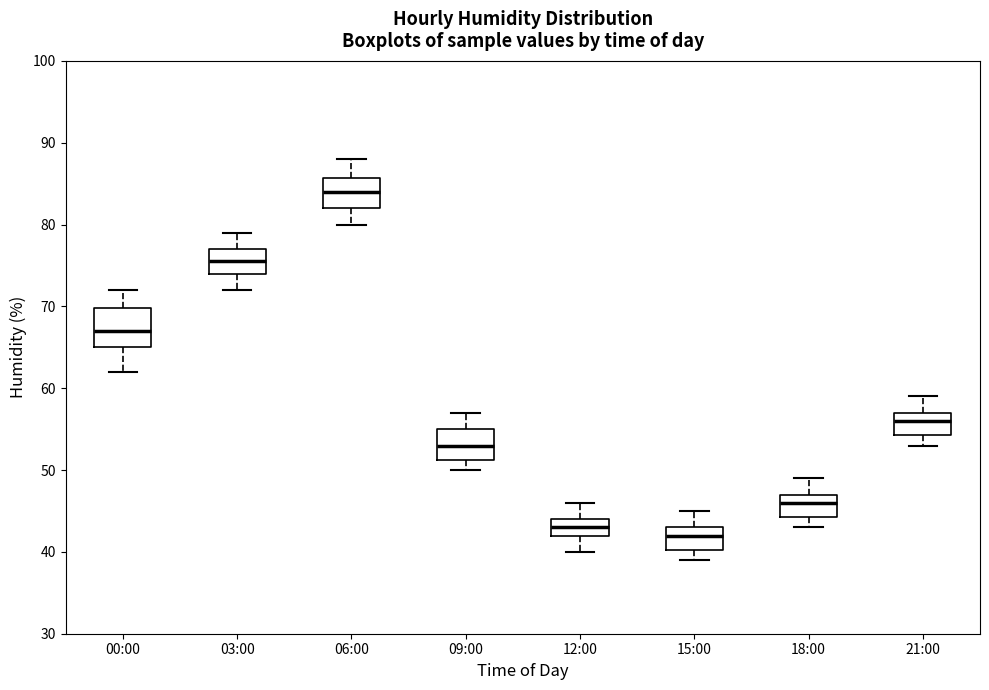

Reading left to right, read every box against the y-axis: the position of its median line, the range the box covers, and the ends of its whiskers. The values are not printed on the chart, so give them approximately, as read against the axis.

00:00: median 67, box 65 to 70, whiskers 62 to 72
03:00: median 76, box 74 to 77, whiskers 72 to 79
06:00: median 84, box 82 to 86, whiskers 80 to 88
09:00: median 53, box 51 to 55, whiskers 50 to 57
12:00: median 43, box 42 to 44, whiskers 40 to 46
15:00: median 42, box 40 to 43, whiskers 39 to 45
18:00: median 46, box 44 to 47, whiskers 43 to 49
21:00: median 56, box 54 to 57, whiskers 53 to 59